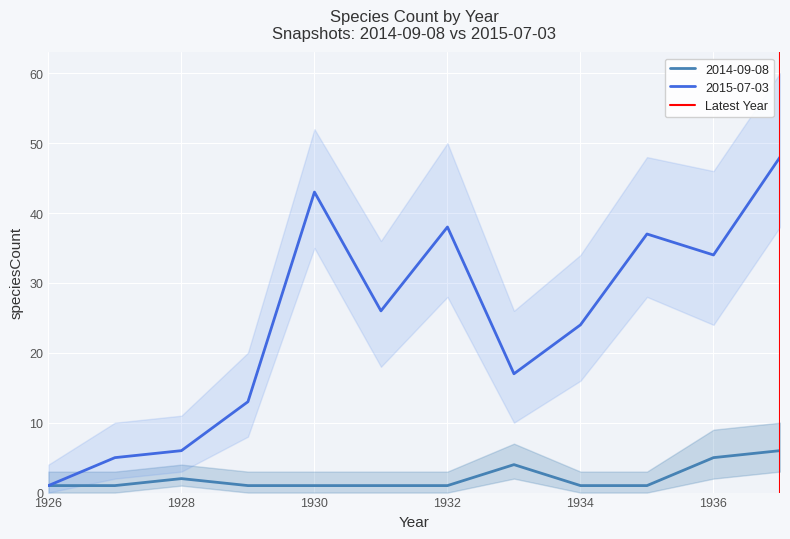

The 2015-07-03 series shows 24 at 1934. True or false?

True